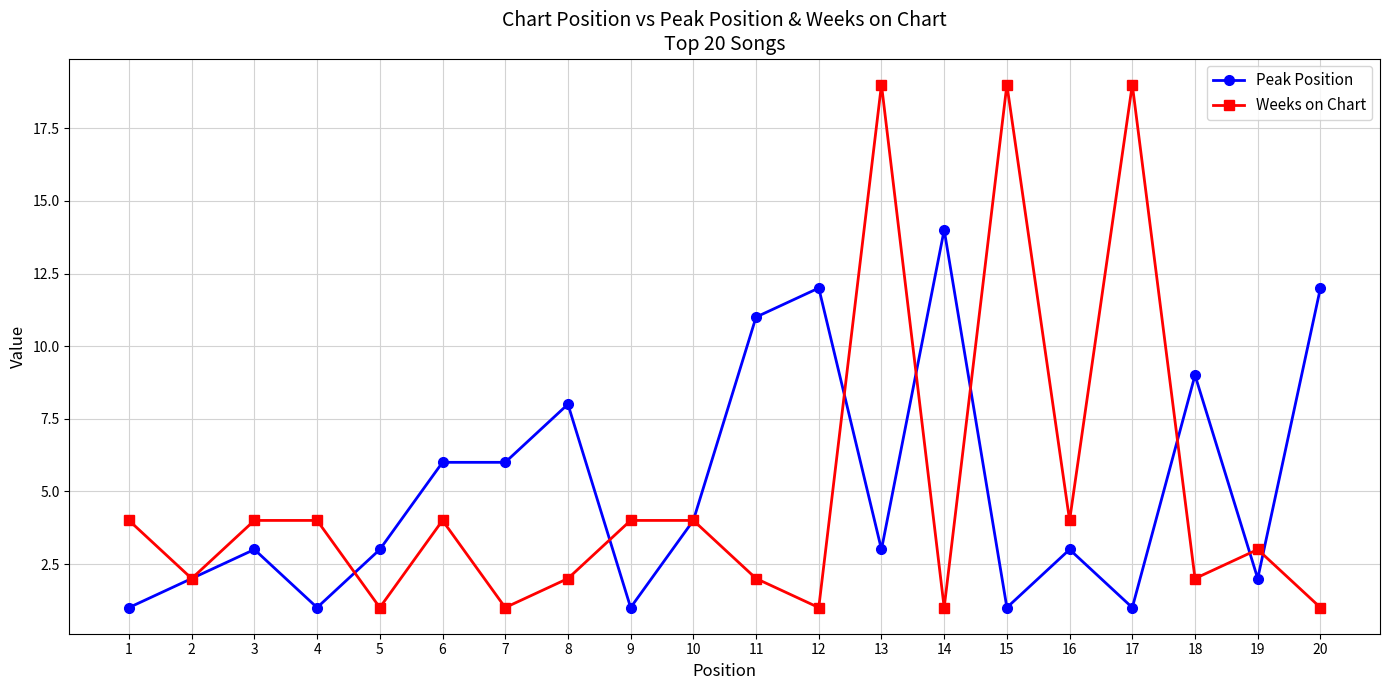

At how many categories does at least one series exceed 13?

4